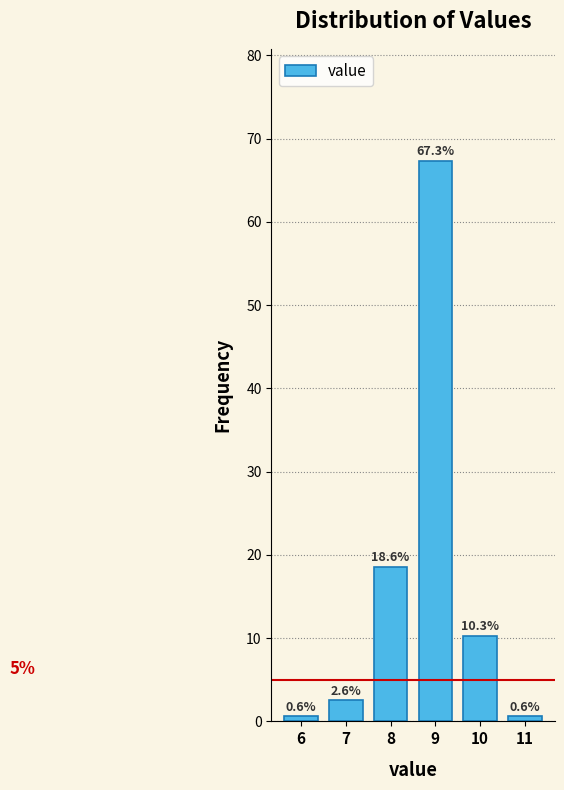

Reading left to right, transcribe this chart: for each bar, give the range it covers on the x-axis and its height.

5.5 to 6.5: 0.6
6.5 to 7.5: 2.6
7.5 to 8.5: 18.6
8.5 to 9.5: 67.3
9.5 to 10.5: 10.3
10.5 to 11.5: 0.6